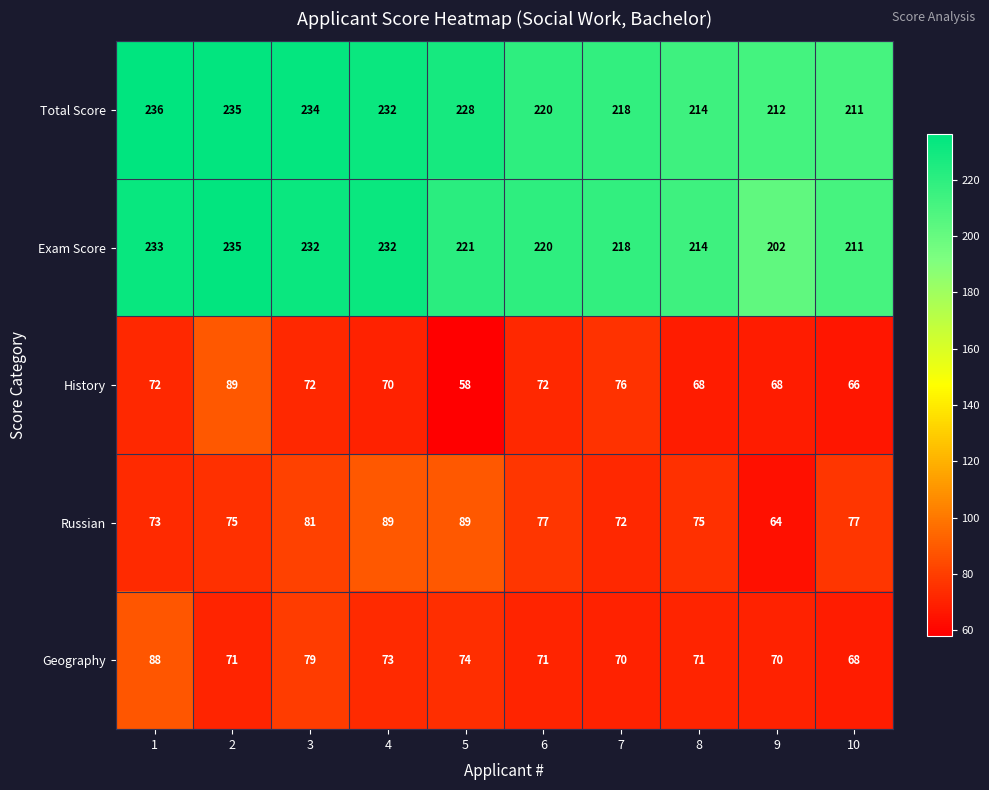

How many data points in Total Score are less than 228?

5